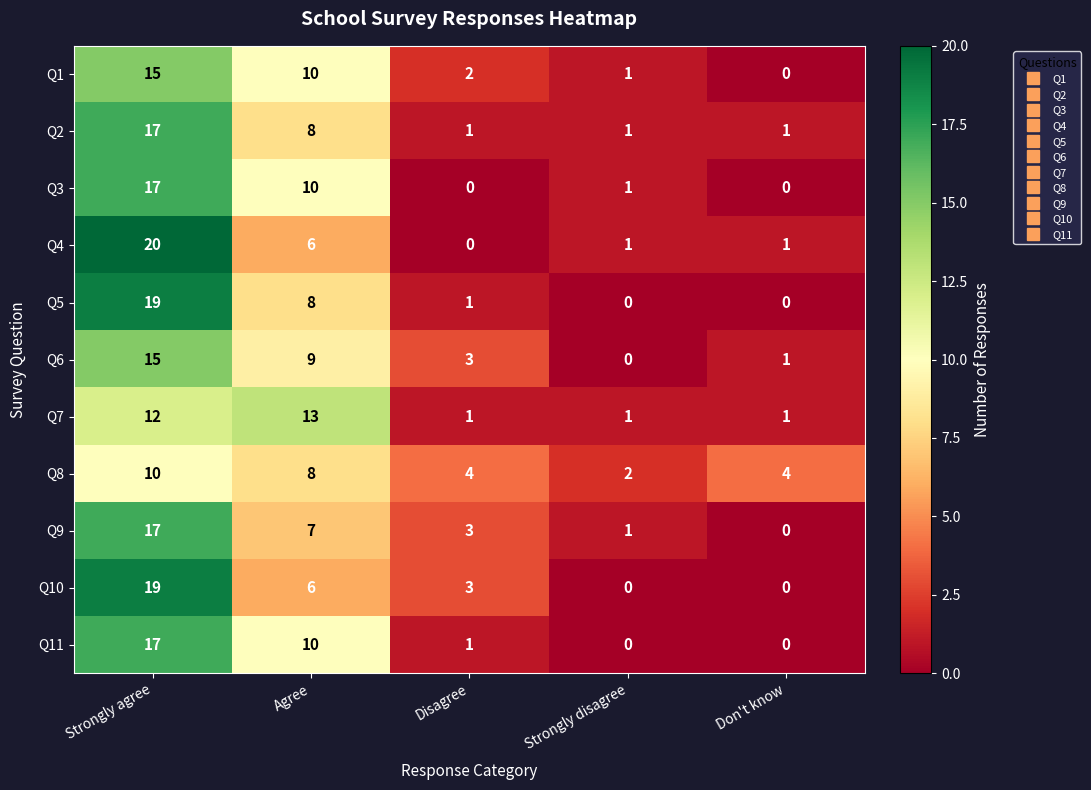

True or false: Q7 has a value of 1 at Don't know.

True